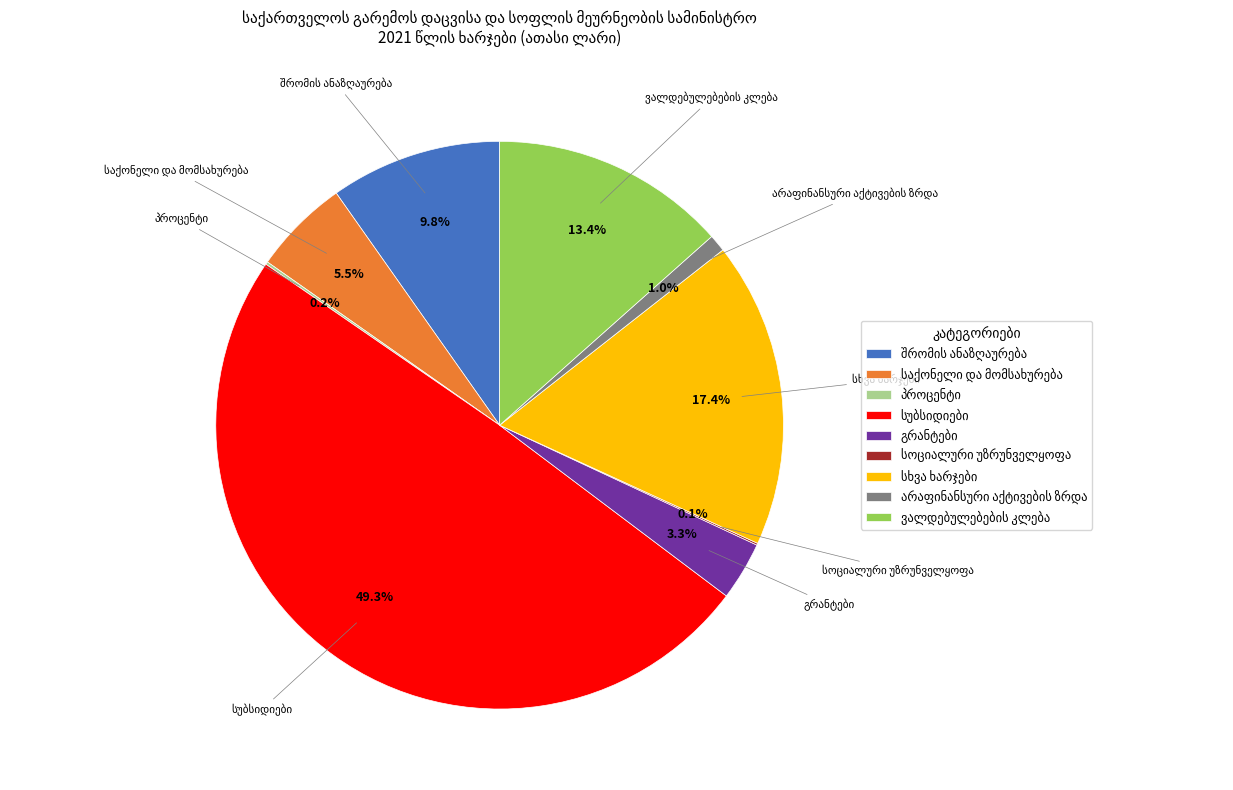

Is the sum of პროცენტი and სუბსიდიები greater than half?

No